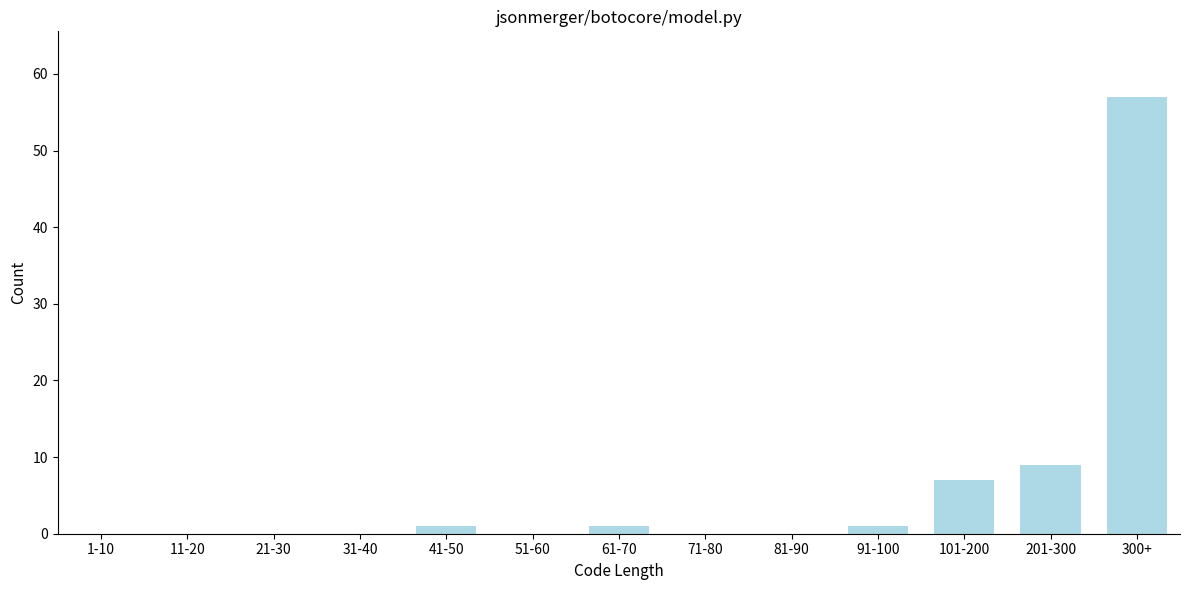

Reading left to right, transcribe all the data shown in this chart.

1-10=0	11-20=0	21-30=0	31-40=0	41-50=1	51-60=0	61-70=1	71-80=0	81-90=0	91-100=1	101-200=7	201-300=9	300+=57